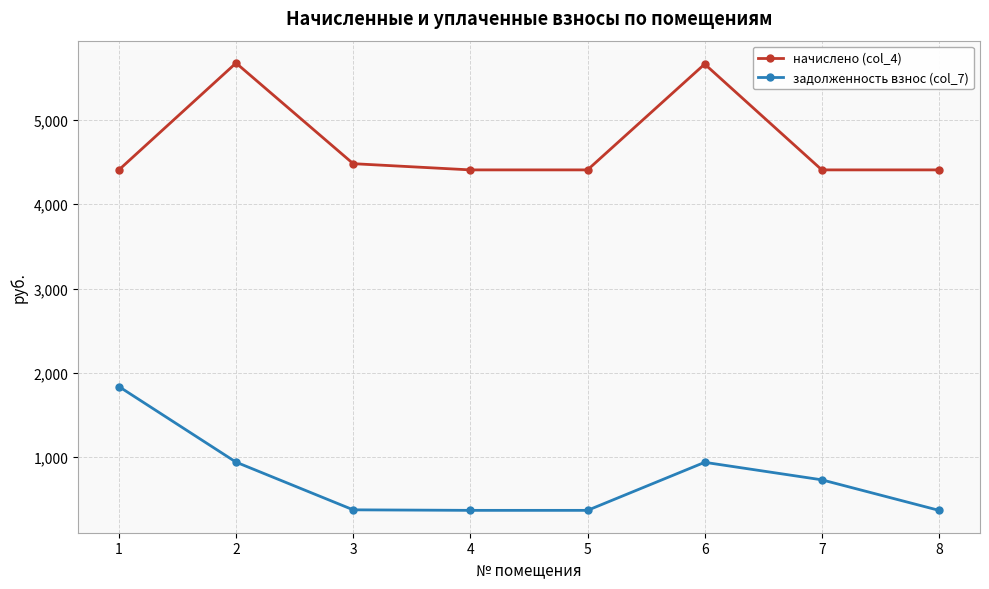

What is the difference between the highest and lowest values at 5?

4040.4